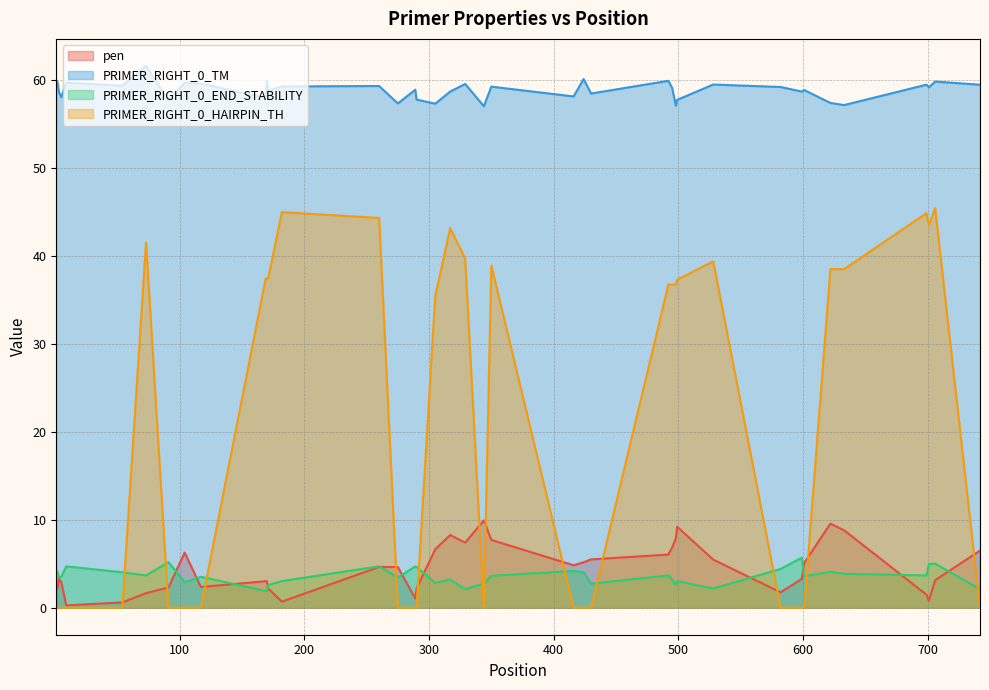

Reading left to right, what are all the values shown in this chart?

pen: 1=2.0	2=2.2	3=3.3	5=2.9	9=0.3	54=0.6	73=1.6	91=2.3	104=6.3	117=2.4	169=3.0	170=3.0	171=2.2	182=0.7	260=4.6	275=4.6	289=1.1	290=2.2	305=6.6	317=8.3	329=7.4	344=9.9	350=7.7	416=4.8	424=5.2	430=5.5	492=6.0	495=6.8	498=7.9	499=9.2	528=5.5	582=1.7	599=3.3	601=5.1	622=9.6	633=8.8	699=1.5	701=0.8	706=3.1	742=6.5
PRIMER_RIGHT_0_TM: 1=60.0	2=59.8	3=58.7	5=58.1	9=59.7	54=59.4	73=61.6	91=57.7	104=59.7	117=59.6	169=58.0	170=60.0	171=58.8	182=59.3	260=59.4	275=57.4	289=58.9	290=57.8	305=57.4	317=58.7	329=59.6	344=57.1	350=59.3	416=58.2	424=60.2	430=58.5	492=60.0	495=59.2	498=57.1	499=57.8	528=59.5	582=59.3	599=58.7	601=58.9	622=57.4	633=57.2	699=59.5	701=59.2	706=59.9	742=59.5
PRIMER_RIGHT_0_END_STABILITY: 1=4.2	2=4.0	3=3.5	5=3.5	9=4.7	54=4.0	73=3.7	91=5.2	104=2.9	117=3.5	169=1.9	170=1.9	171=2.6	182=3.0	260=4.7	275=3.4	289=4.7	290=4.6	305=2.8	317=3.2	329=2.1	344=2.8	350=3.6	416=4.2	424=4.0	430=2.7	492=3.7	495=3.2	498=2.6	499=3.0	528=2.2	582=4.4	599=5.7	601=3.6	622=4.1	633=3.9	699=3.7	701=5.0	706=5.0	742=2.1
PRIMER_RIGHT_0_HAIRPIN_TH: 1=0.0	2=0.0	3=0.0	5=0.0	9=0.0	54=0.0	73=41.5	91=0.0	104=0.0	117=0.0	169=37.5	170=37.5	171=37.5	182=45.0	260=44.4	275=0.0	289=0.0	290=0.0	305=35.5	317=43.2	329=39.7	344=0.0	350=38.9	416=0.0	424=0.0	430=0.0	492=36.8	495=36.8	498=36.8	499=37.3	528=39.4	582=0.0	599=0.0	601=0.0	622=38.5	633=38.5	699=44.9	701=43.5	706=45.5	742=0.0